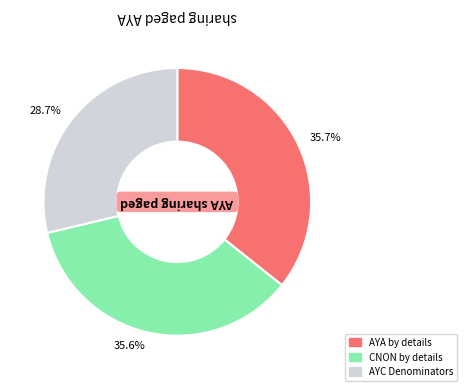

How much of the chart is everything except 28.7%?

71.3%